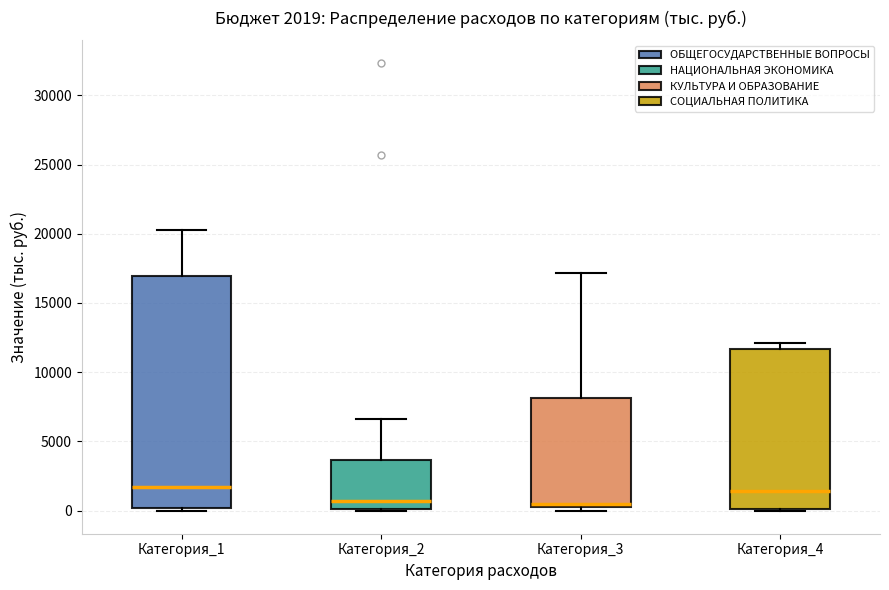

Comparing the boxes themselves (not the whiskers), which one is the tallest?

Категория_1